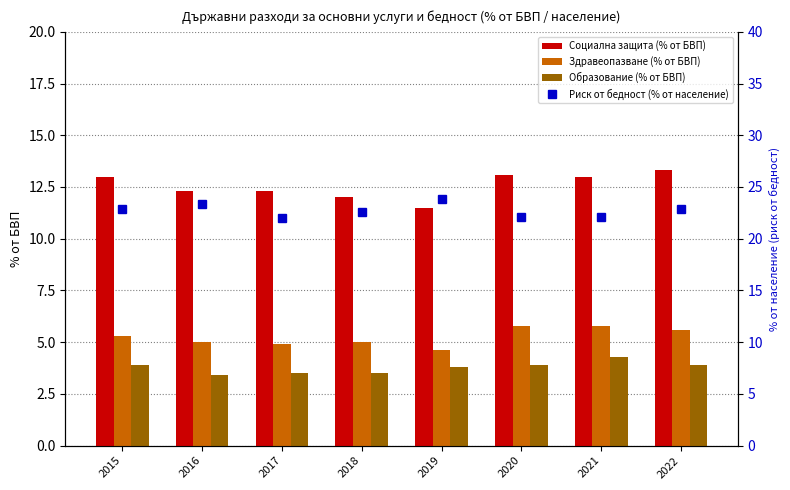

What is the difference between the maximum and minimum values in the Социална защита (% от БВП) series?

1.8